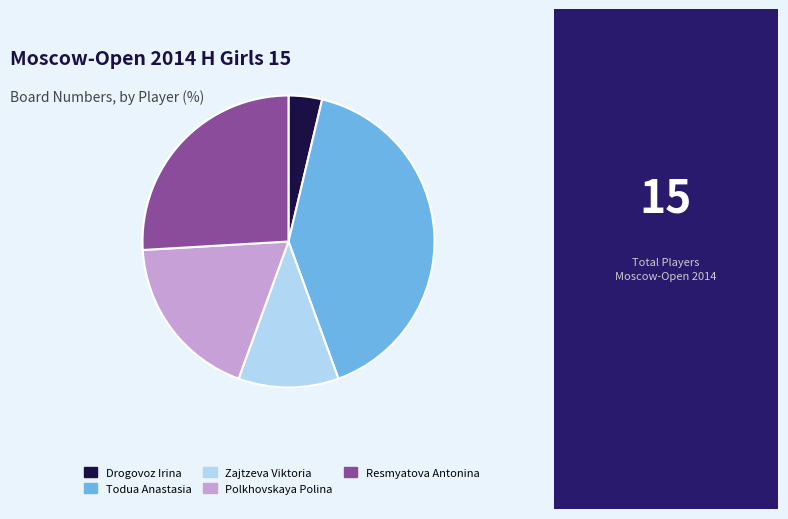

True or false: Resmyatova Antonina accounts for 37% of the total.

False